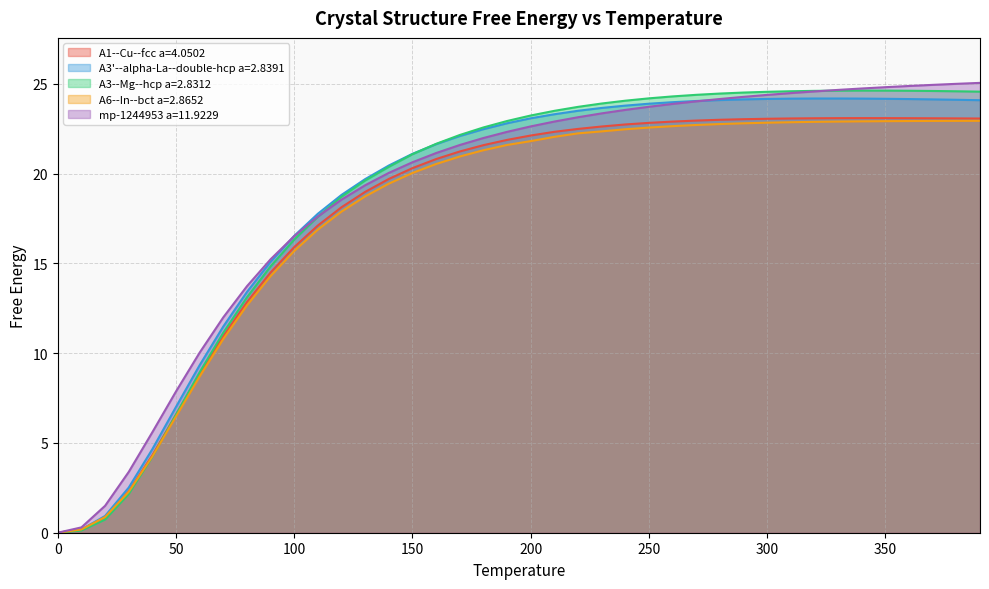

True or false: mp-1244953 a=11.9229 and A3--Mg--hcp a=2.8312 cross at least once.

True